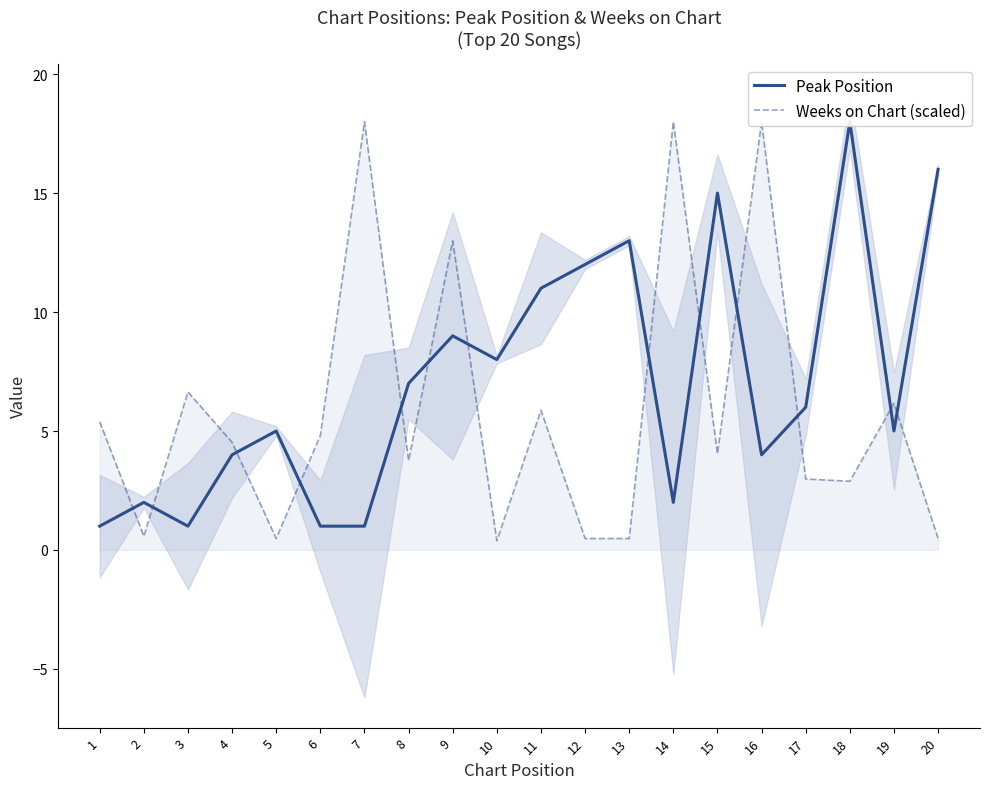

Between which two adjacent categories do Peak Position and Weeks on Chart (scaled) first intersect?

1 and 2